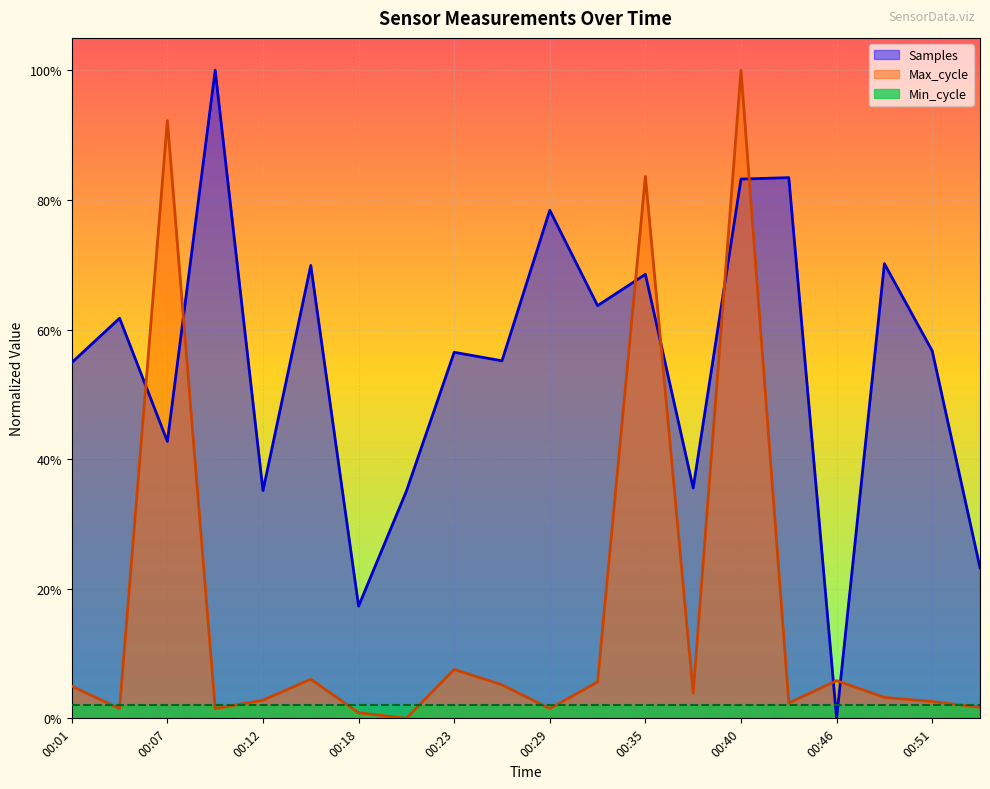

Where is Max_cycle nearest to the value 0?

00:21